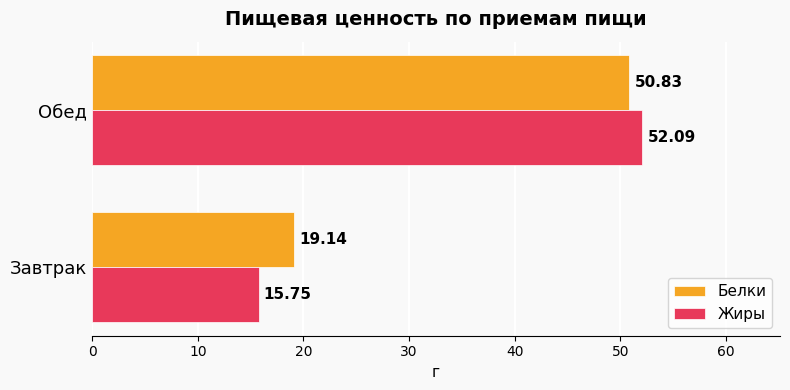

Which series changed the most between Завтрак and Обед?

Жиры